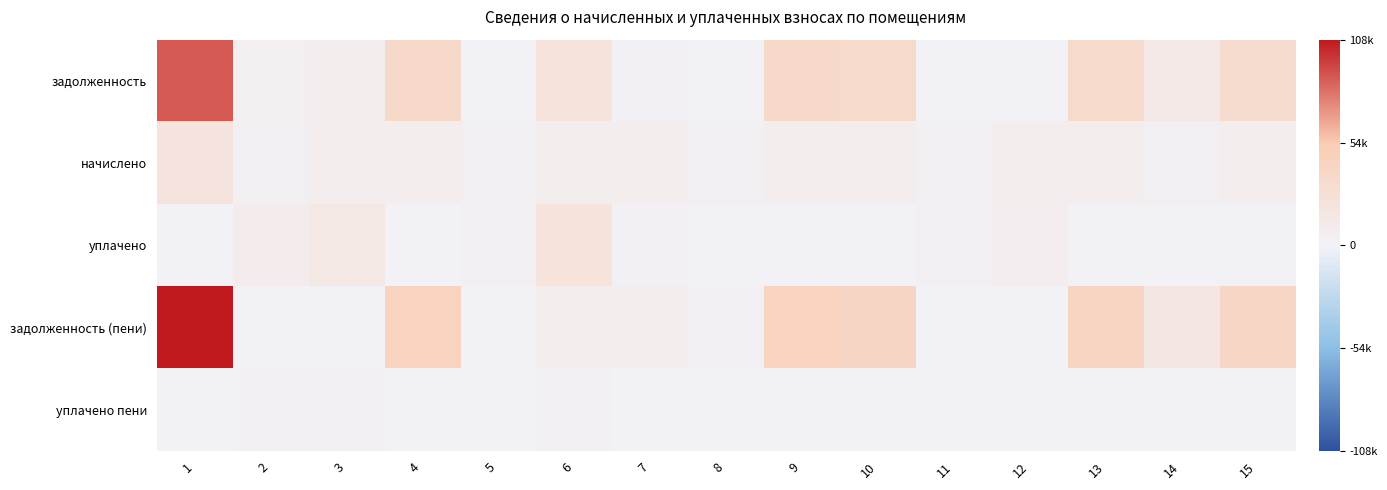

Which series has the largest range (max minus min)?

задолженность (пени)